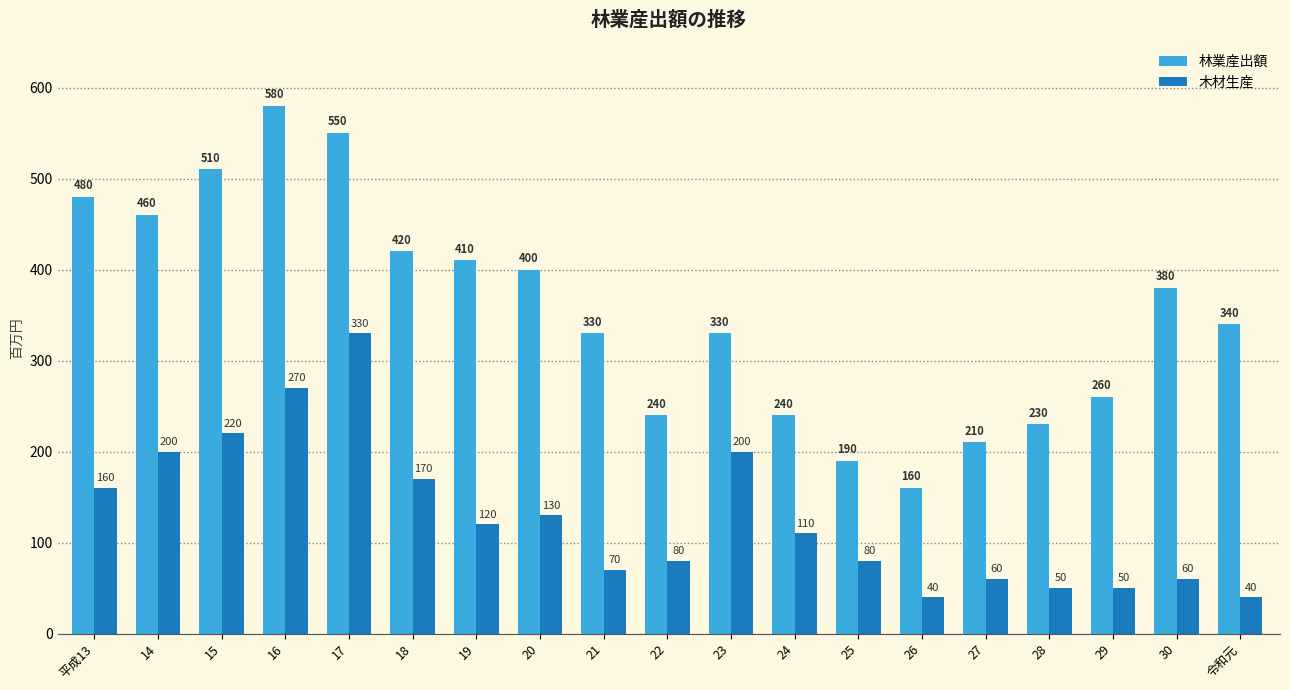

Between 14 and 24, which series saw the biggest shift?

林業産出額